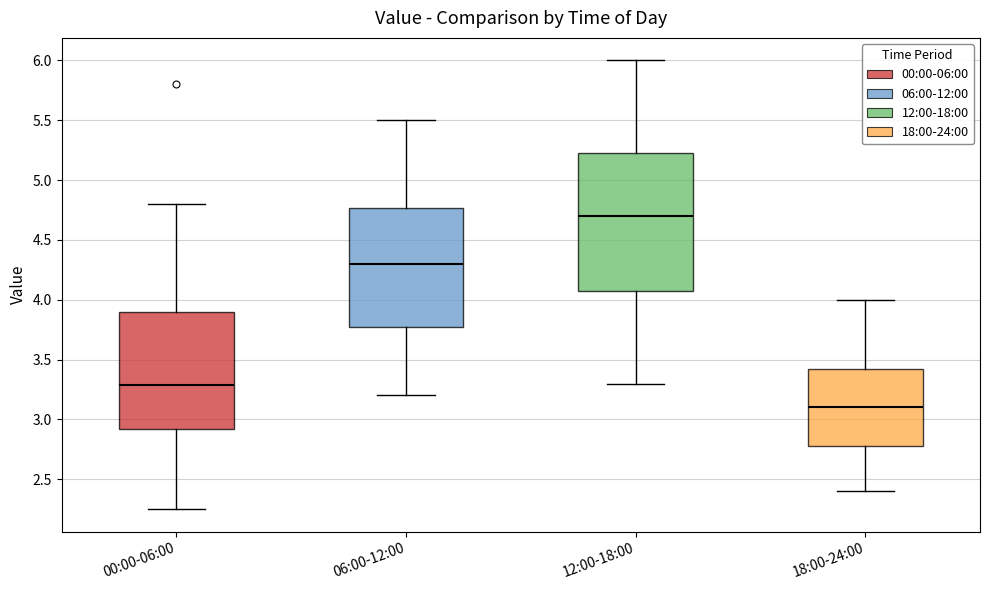

Reading left to right, transcribe this box plot: for each box, give where its median line is, the range the box spans, and where its two whiskers end, as read against the y-axis. The values are not printed on the chart, so give them approximately, as read against the axis.

00:00-06:00: median 3.30, box 2.90 to 3.90, whiskers 2.25 to 4.80
06:00-12:00: median 4.30, box 3.80 to 4.75, whiskers 3.20 to 5.50
12:00-18:00: median 4.70, box 4.10 to 5.25, whiskers 3.30 to 6.00
18:00-24:00: median 3.10, box 2.80 to 3.45, whiskers 2.40 to 4.00